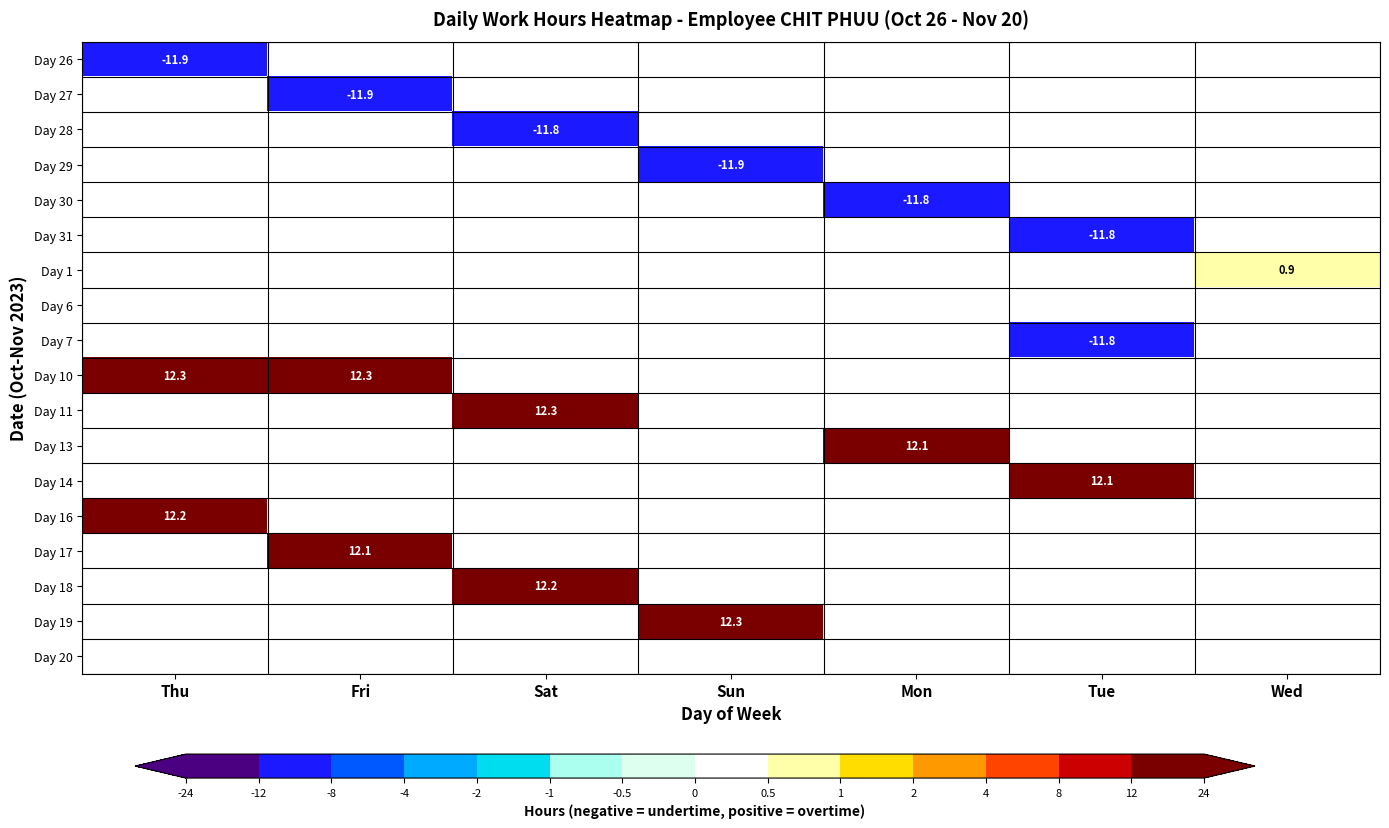

At which category is the sum across all series the highest?

Thu